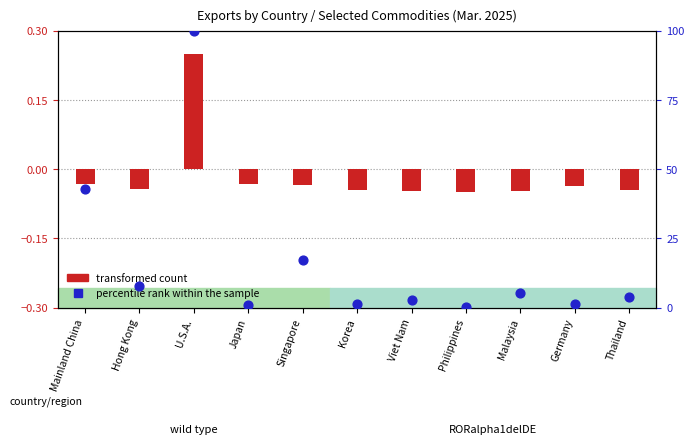

At which category is the sum across all series the highest?

U.S.A.